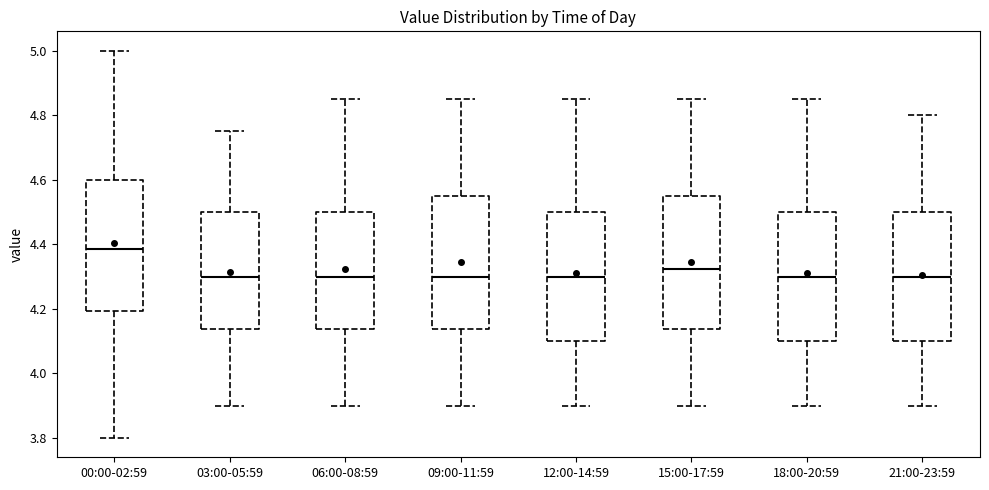

Reading left to right, read every box against the y-axis: the position of its median line, the range the box covers, and the ends of its whiskers. The values are not printed on the chart, so give them approximately, as read against the axis.

00:00-02:59: median 4.38, box 4.20 to 4.60, whiskers 3.80 to 5.00
03:00-05:59: median 4.30, box 4.14 to 4.50, whiskers 3.90 to 4.76
06:00-08:59: median 4.30, box 4.14 to 4.50, whiskers 3.90 to 4.86
09:00-11:59: median 4.30, box 4.14 to 4.56, whiskers 3.90 to 4.86
12:00-14:59: median 4.30, box 4.10 to 4.50, whiskers 3.90 to 4.86
15:00-17:59: median 4.32, box 4.14 to 4.56, whiskers 3.90 to 4.86
18:00-20:59: median 4.30, box 4.10 to 4.50, whiskers 3.90 to 4.86
21:00-23:59: median 4.30, box 4.10 to 4.50, whiskers 3.90 to 4.80